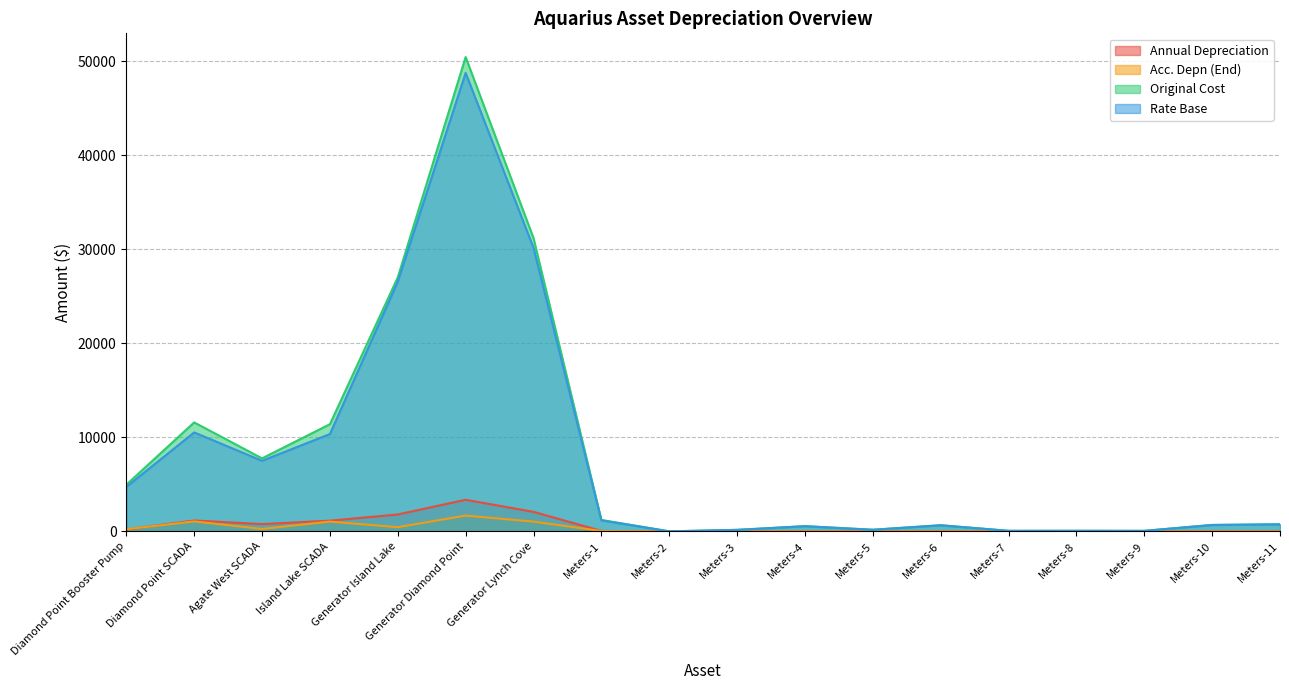

The value of Acc. Depn (End) at Meters-7 is 0.9. True or false?

False